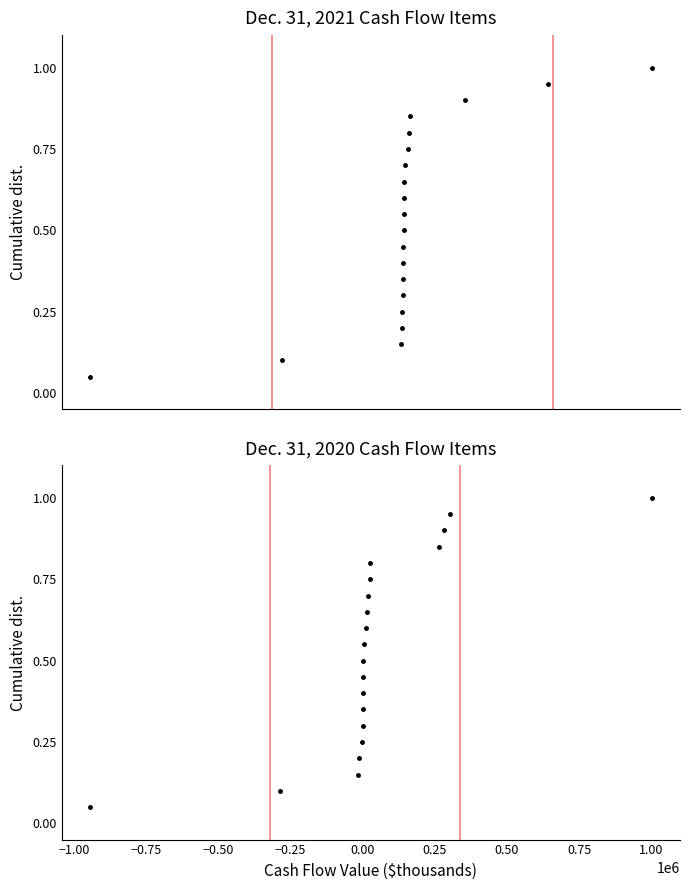

What is the sum of all Dec. 31, 2021 values?

10.5